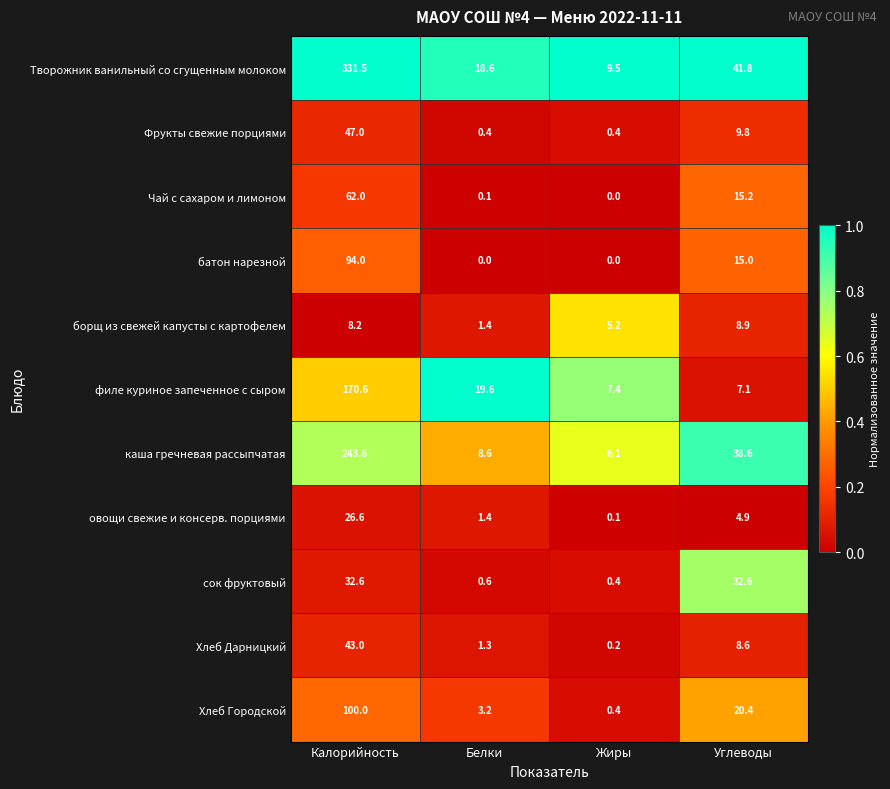

Which series has the widest spread of values?

Творожник ванильный со сгущенным молоком